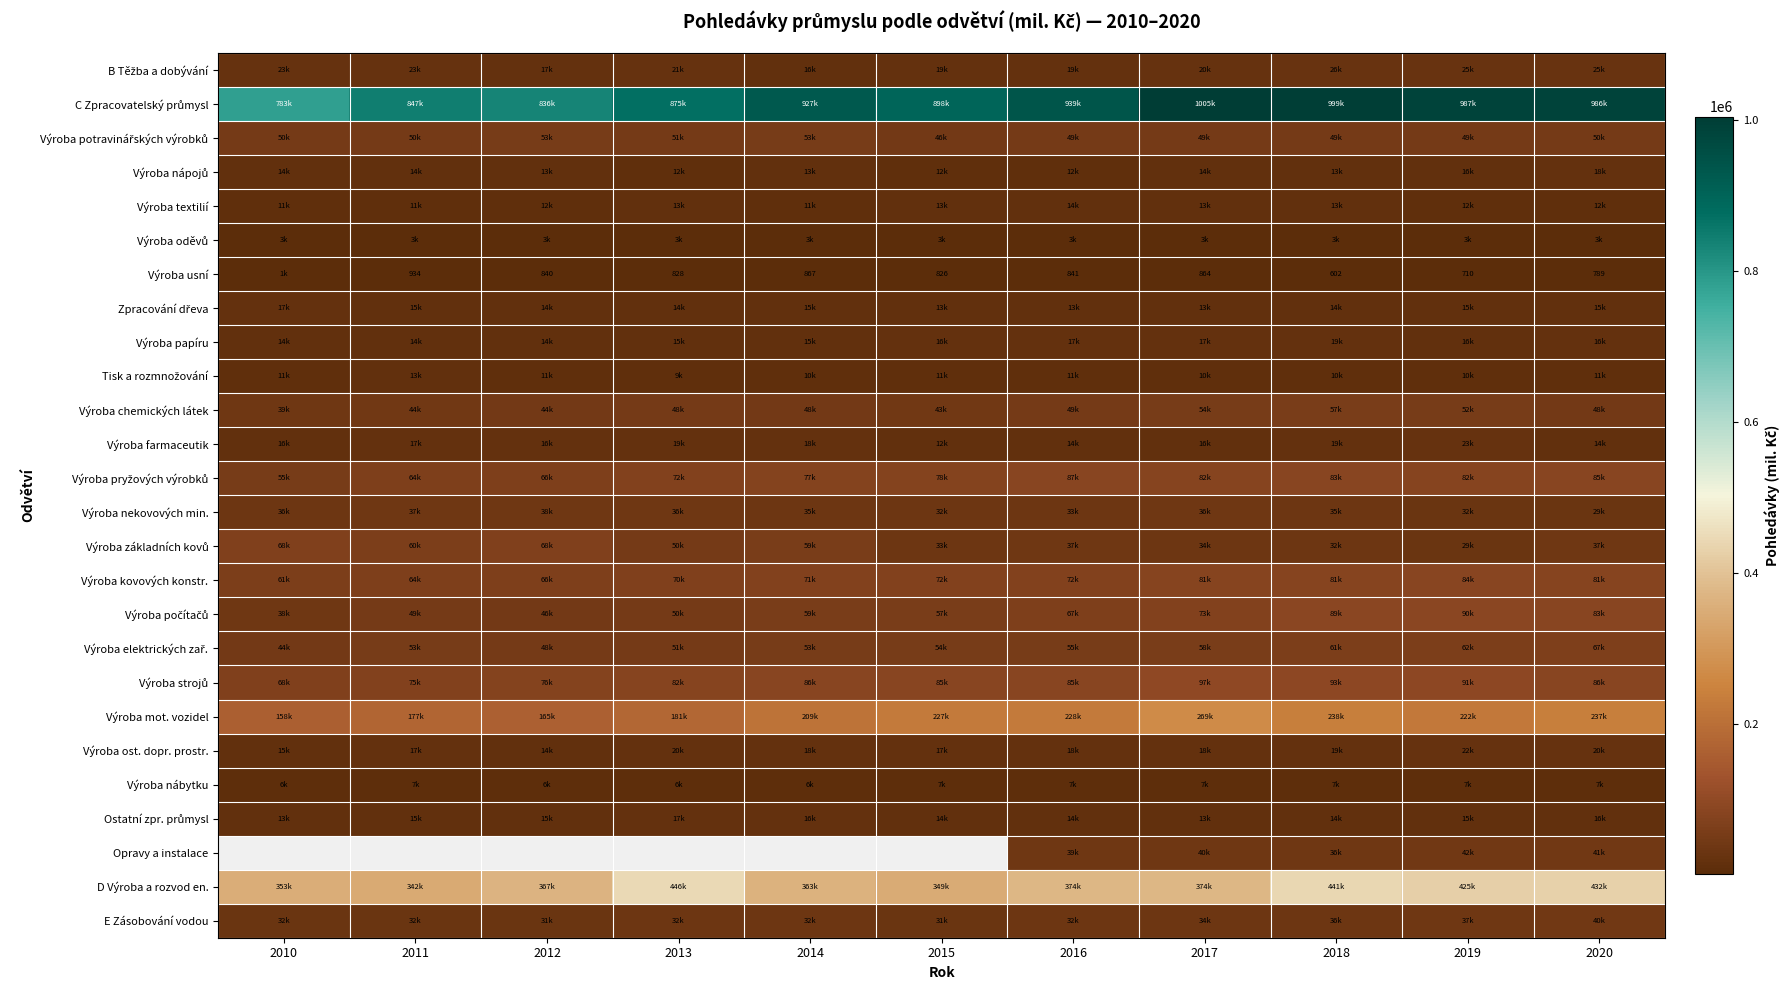

The Výroba usní series shows 826 at 2015. True or false?

True